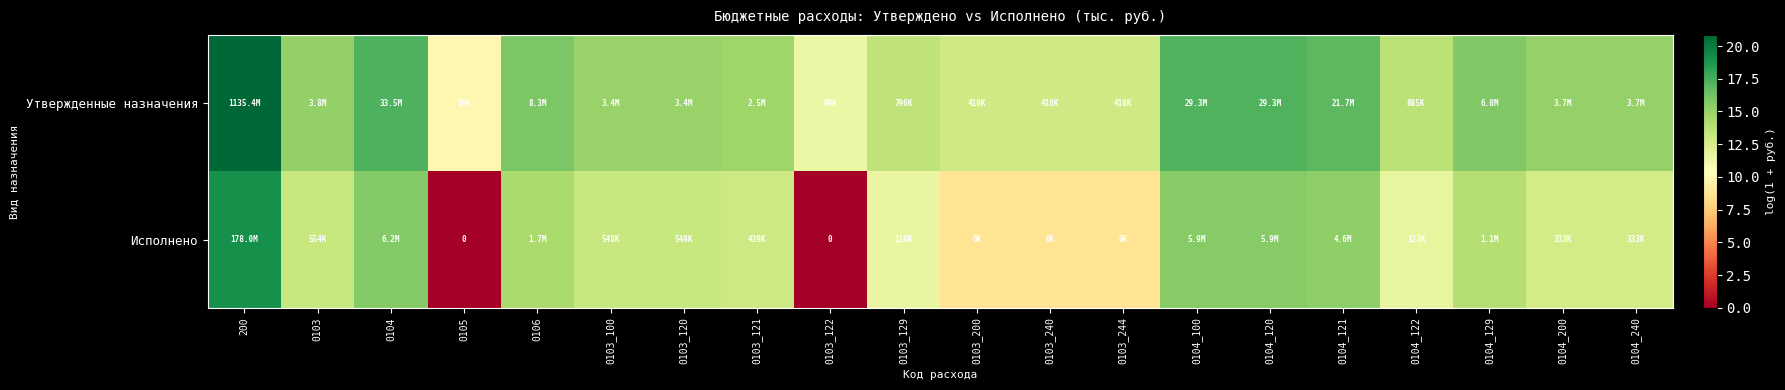

At 0103_121, list the series in order from largest to smallest.

Утвержденные назначения, Исполнено